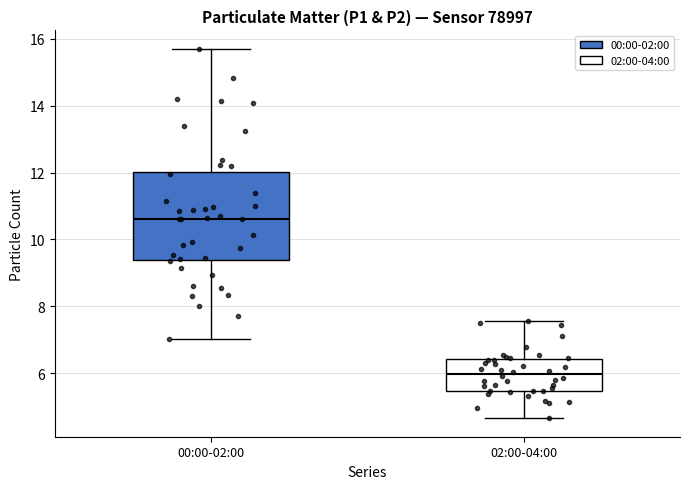

Reading left to right, read every box against the y-axis: the position of its median line, the range the box covers, and the ends of its whiskers. The values are not printed on the chart, so give them approximately, as read against the axis.

00:00-02:00: median 10.6, box 9.4 to 12.0, whiskers 7.0 to 15.8
02:00-04:00: median 6.0, box 5.4 to 6.4, whiskers 4.6 to 7.6